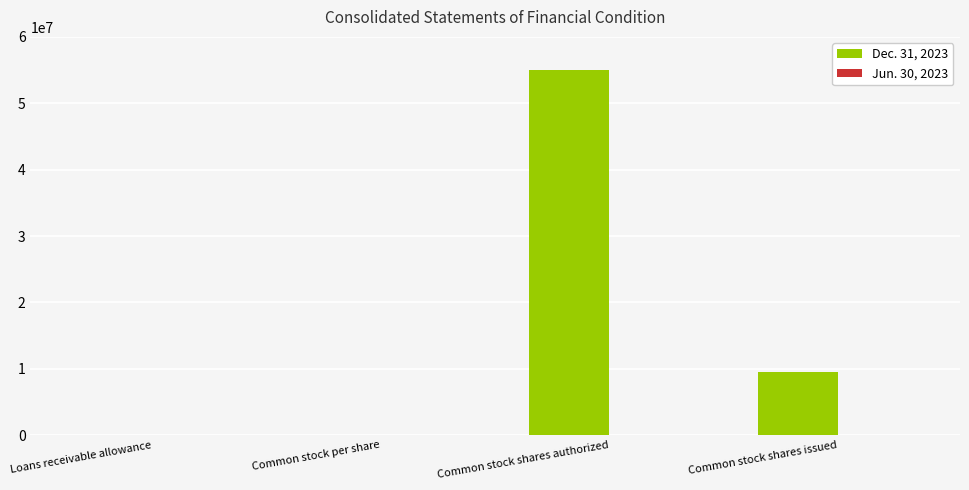

What is the sum of the Dec. 31, 2023 values at Common stock shares authorized and Common stock shares issued?

64507930.0